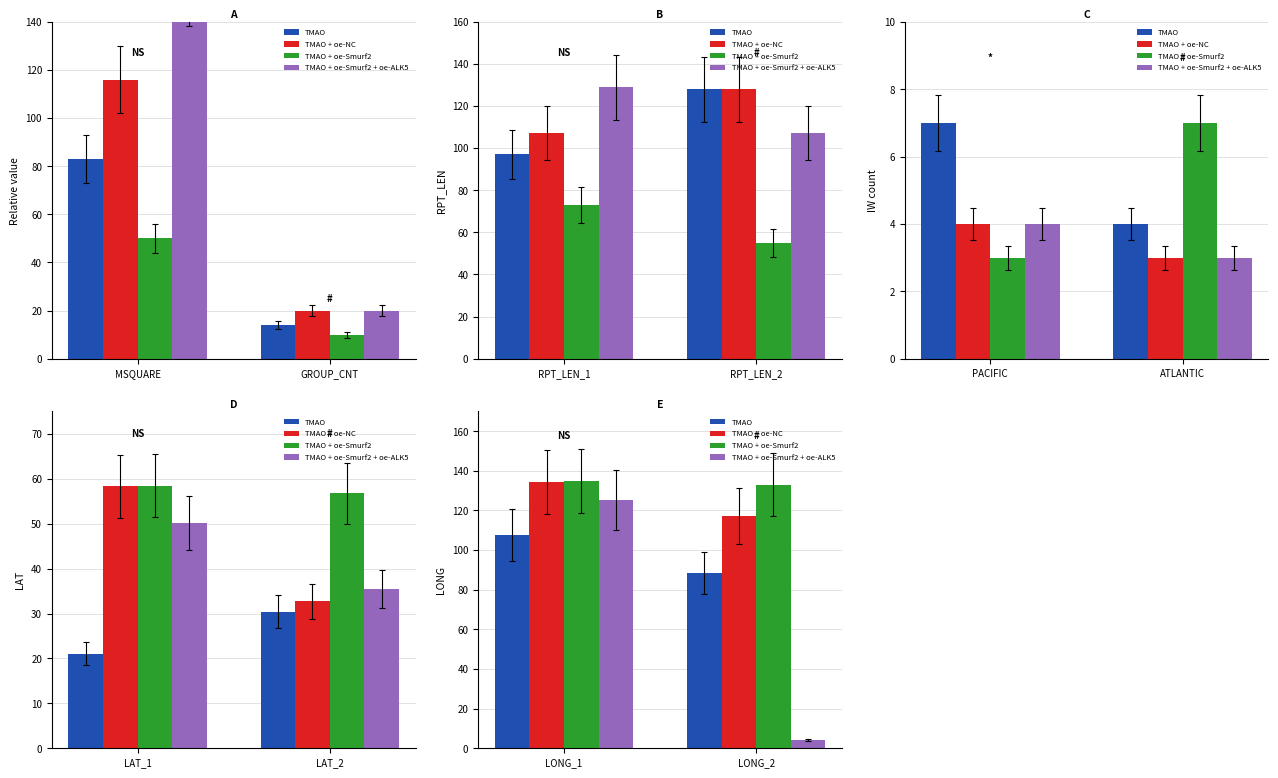

How many values in the TMAO series are below 107?

1